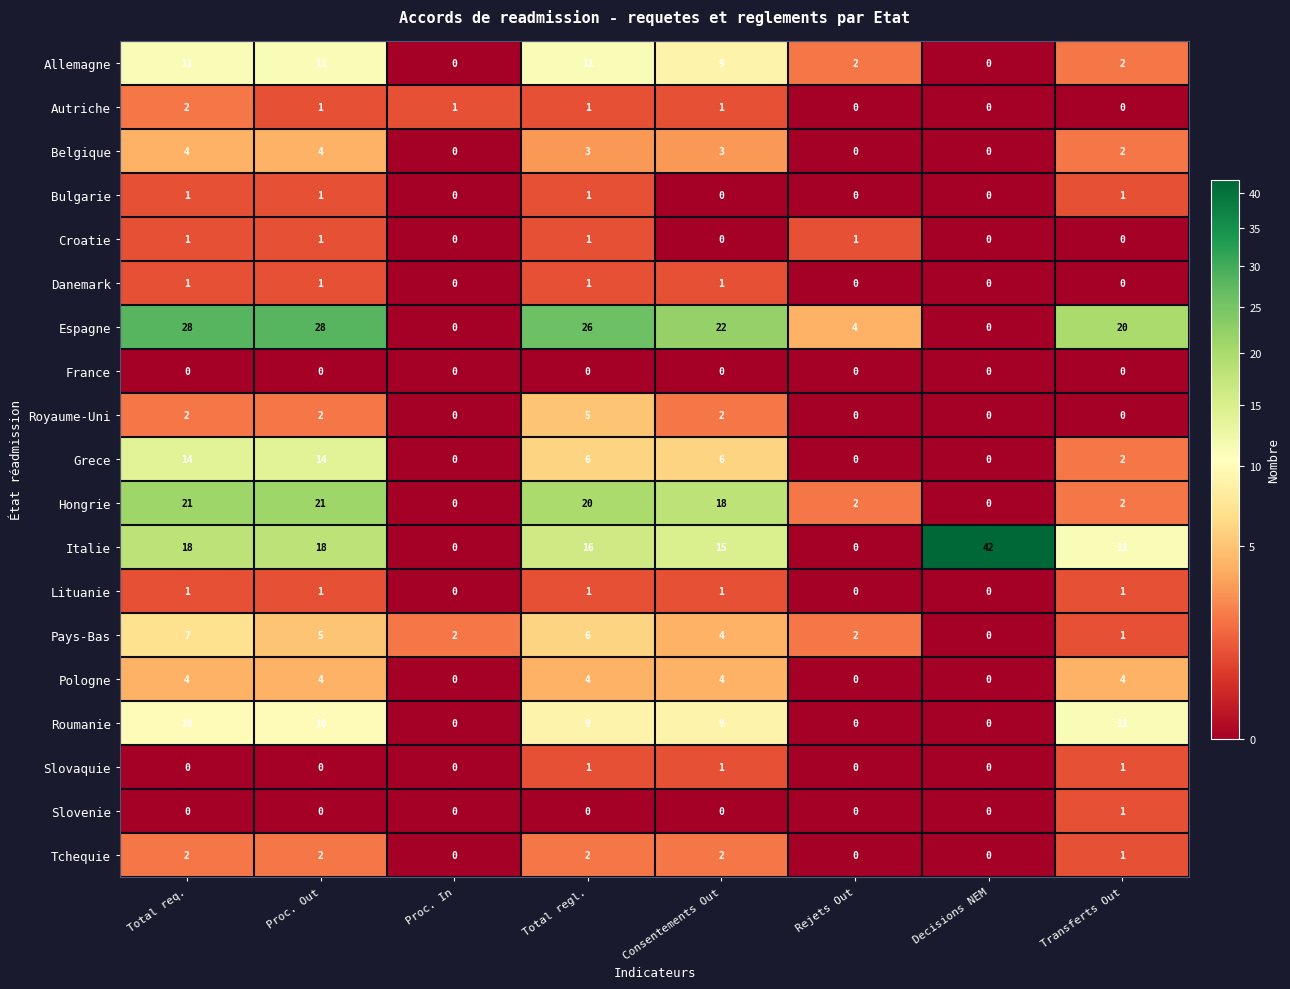

The value of Slovaquie at Rejets Out is 1. True or false?

False